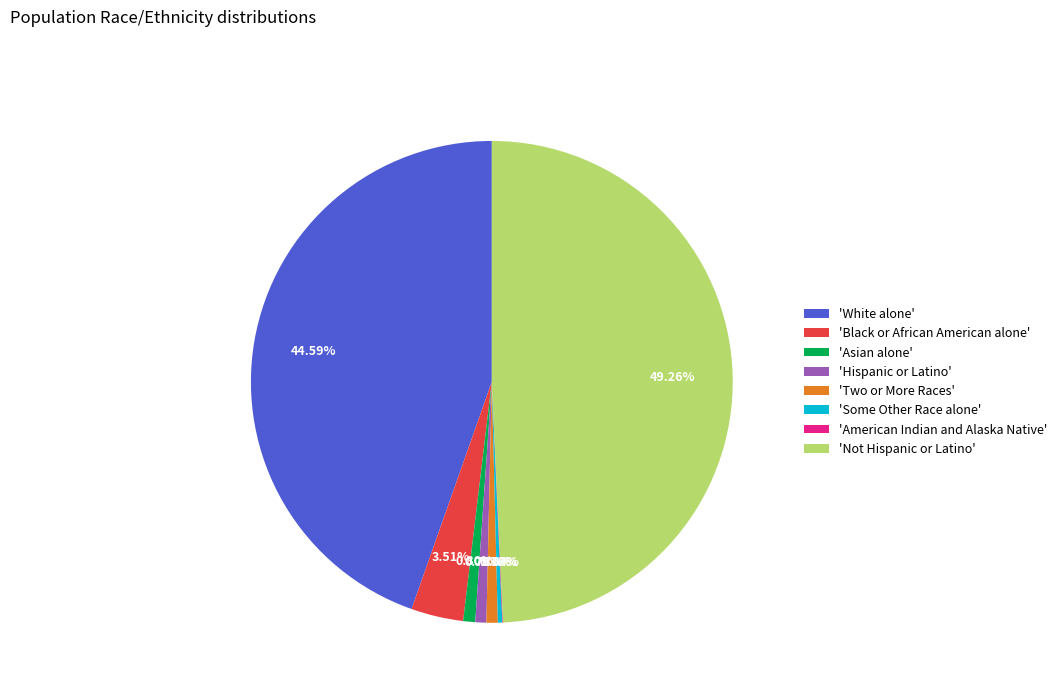

What is the largest slice in the pie chart?

'Not Hispanic or Latino'